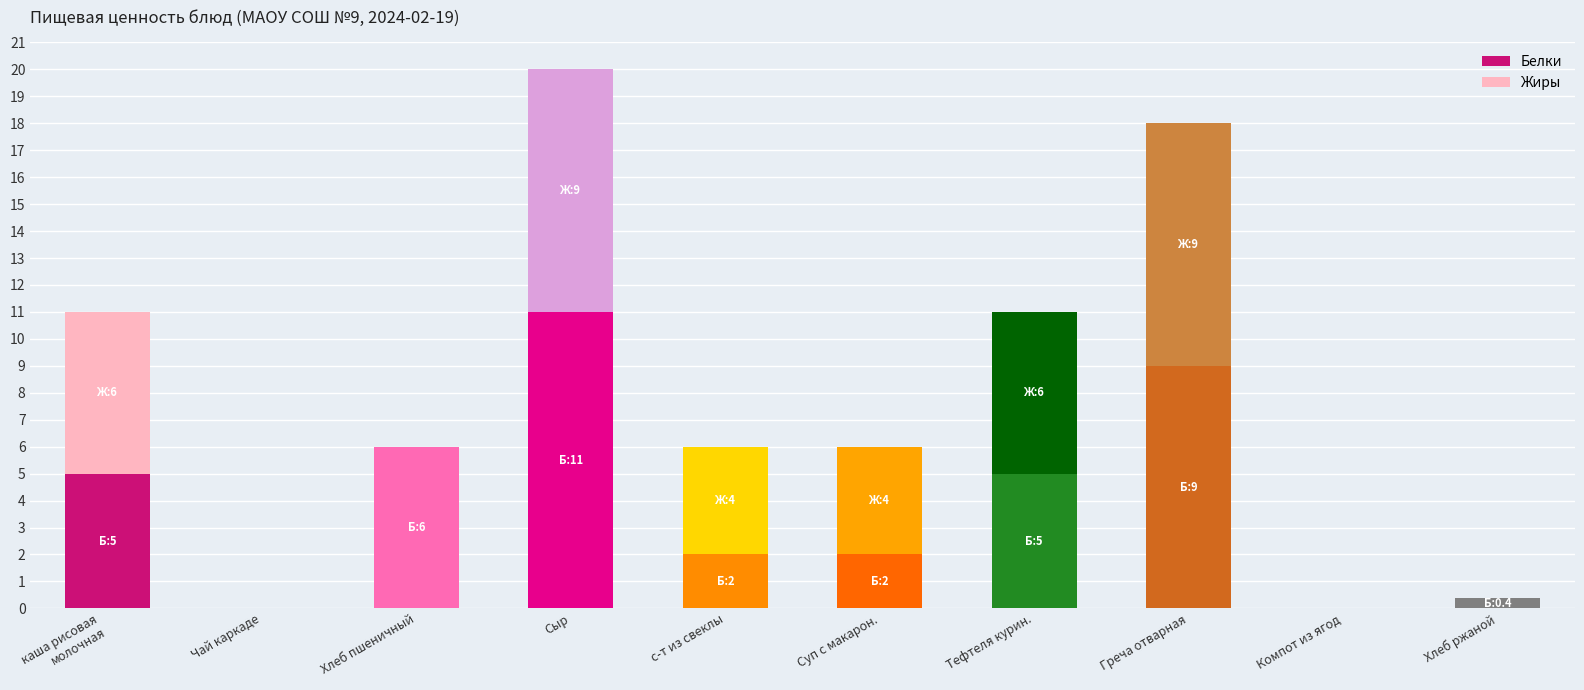

What is the total value across all series at Греча отварная?

18.0